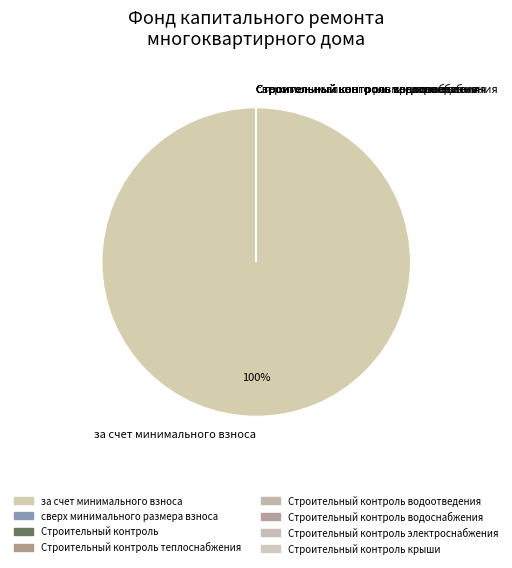

To the nearest percent, what is the average slice percentage?

12%